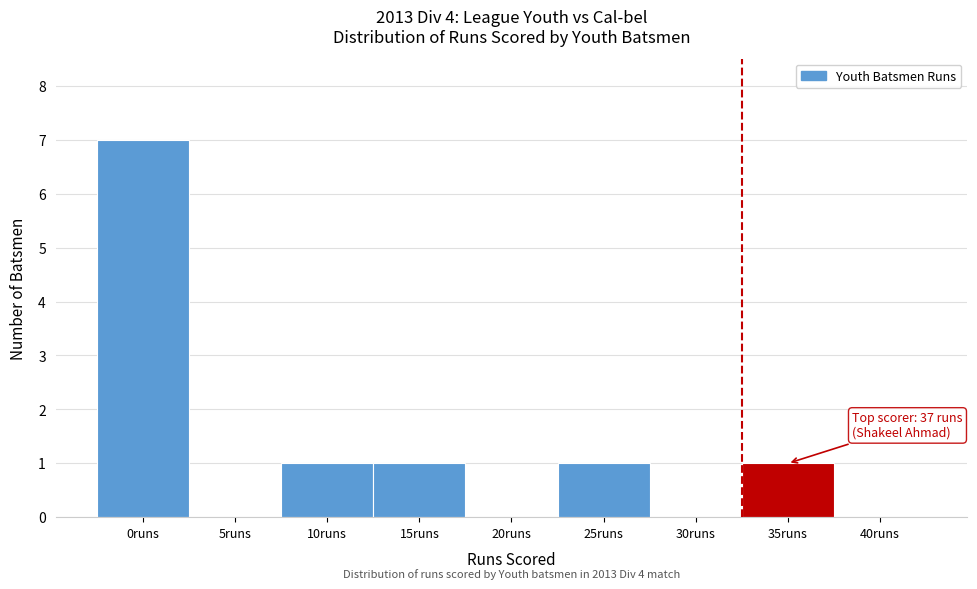

Reading right to left, extract all data points from this chart.

40runs=0	35runs=1	30runs=0	25runs=1	20runs=0	15runs=1	10runs=1	5runs=0	0runs=7